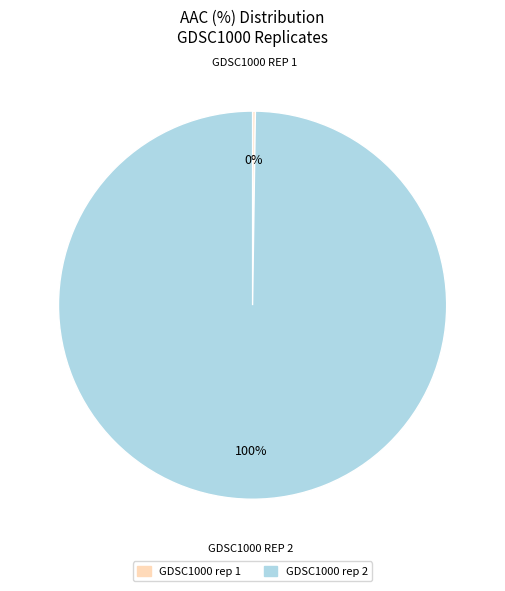

Is there any slice that represents more than half of the pie?

Yes